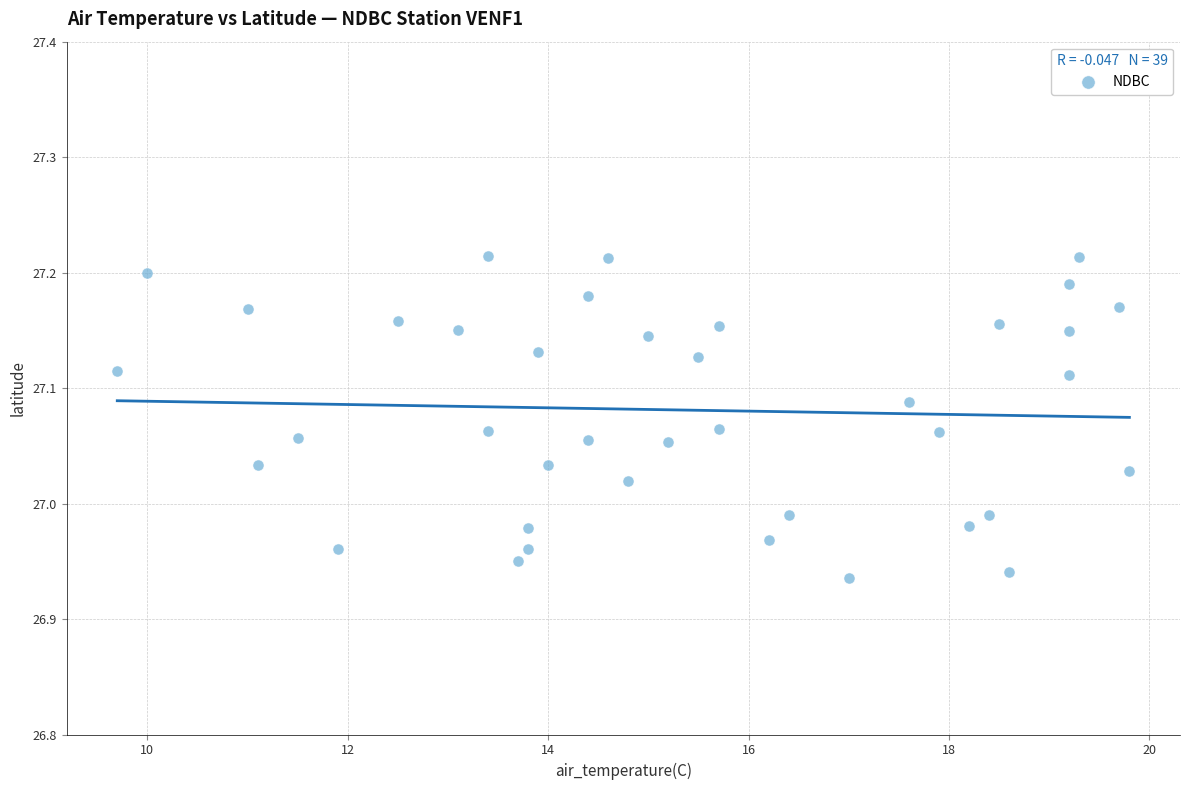

What is the range of Y values (max minus min)?

0.3